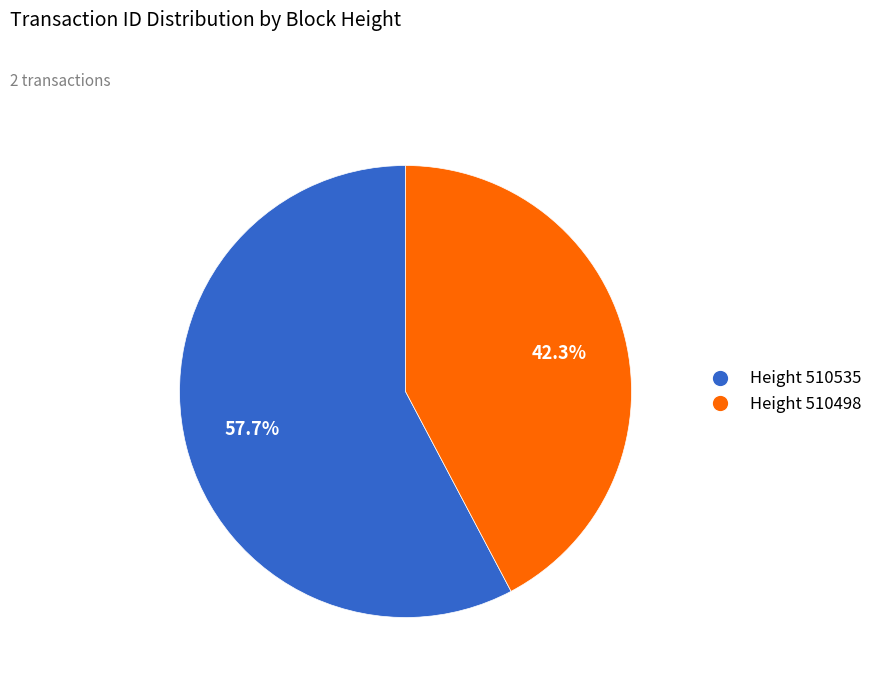

What portion of the pie excludes Height 510535?

42.3%